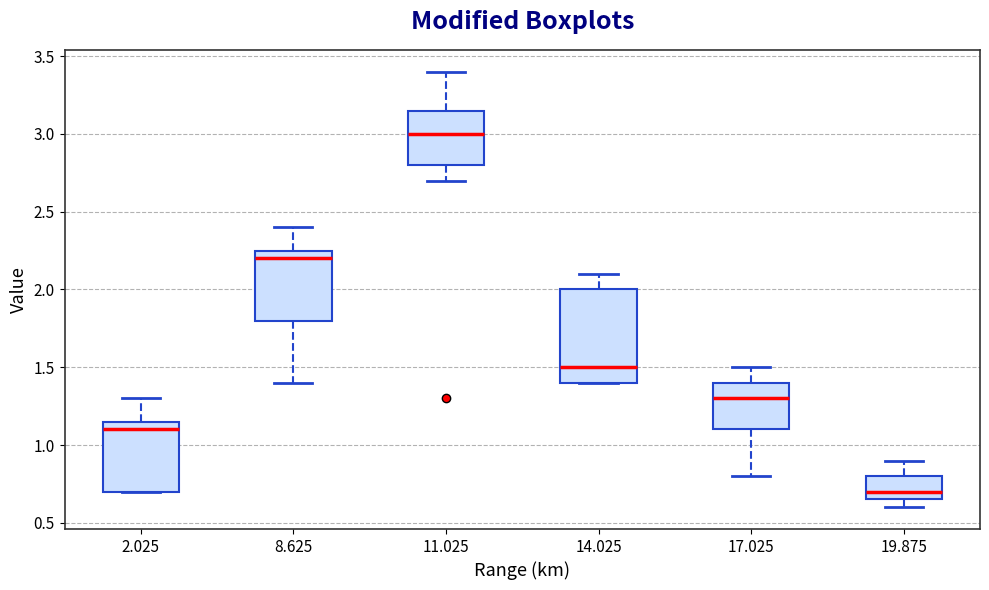

Reading left to right, read every box against the y-axis: the position of its median line, the range the box covers, and the ends of its whiskers. The values are not printed on the chart, so give them approximately, as read against the axis.

2.025: median 1.10, box 0.70 to 1.15, whiskers 0.70 to 1.30
8.625: median 2.20, box 1.80 to 2.25, whiskers 1.40 to 2.40
11.025: median 3.00, box 2.80 to 3.15, whiskers 2.70 to 3.40
14.025: median 1.50, box 1.40 to 2.00, whiskers 1.40 to 2.10
17.025: median 1.30, box 1.10 to 1.40, whiskers 0.80 to 1.50
19.875: median 0.70, box 0.65 to 0.80, whiskers 0.60 to 0.90